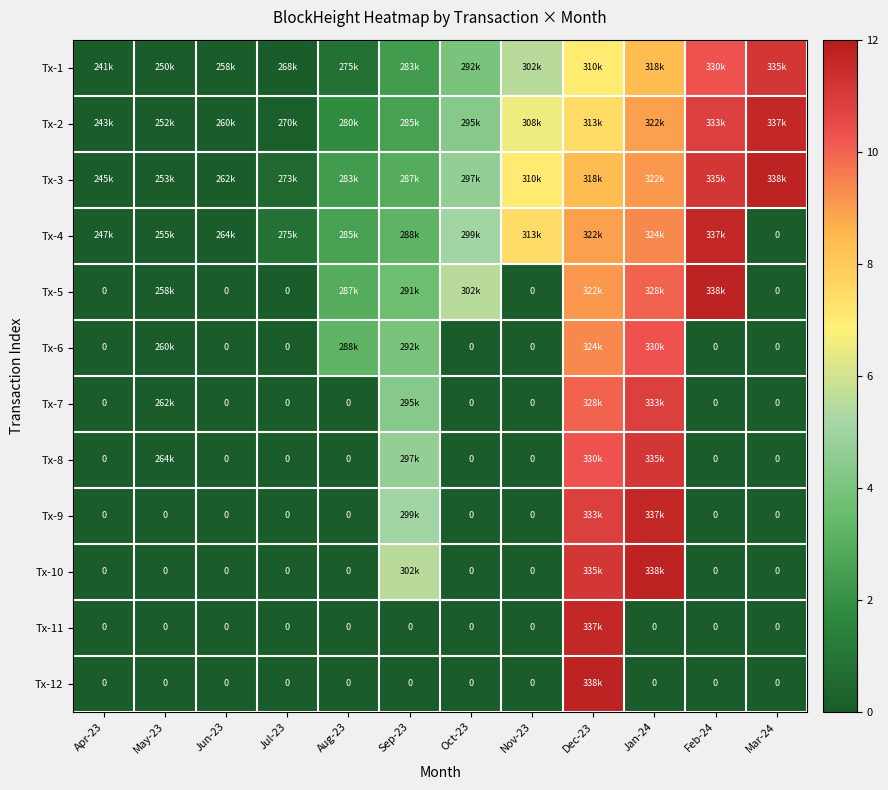

Where is Tx-10 nearest to the value 5?

Sep-23